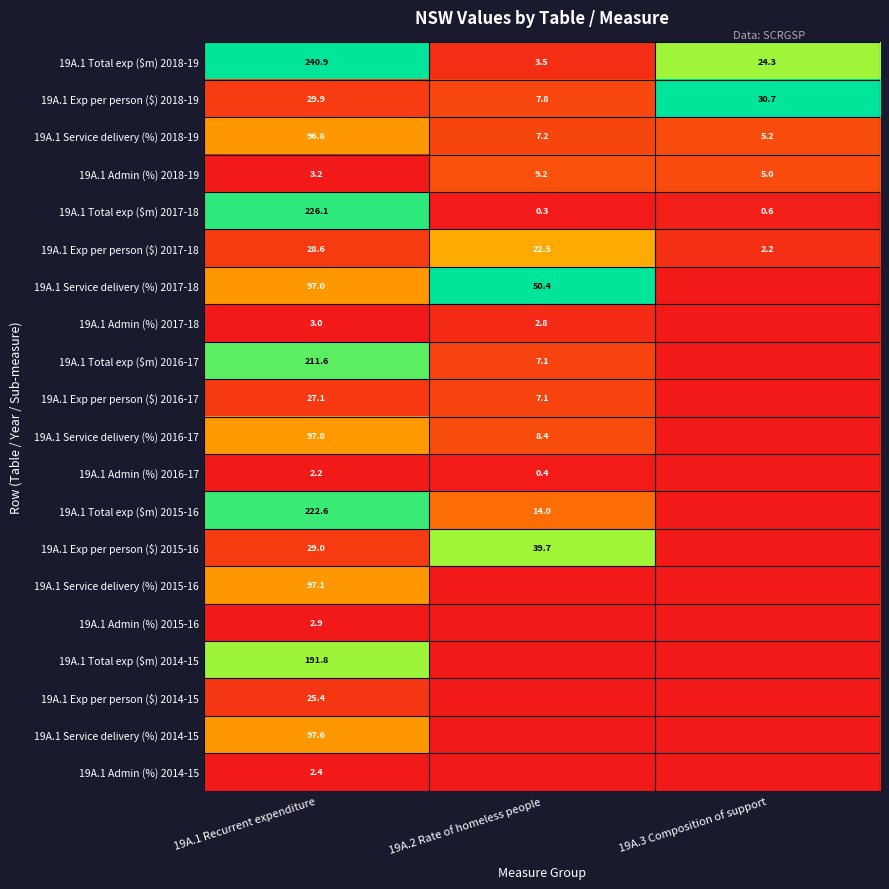

What is the total value across all series at 19A.1 Recurrent expenditure?

1733.0